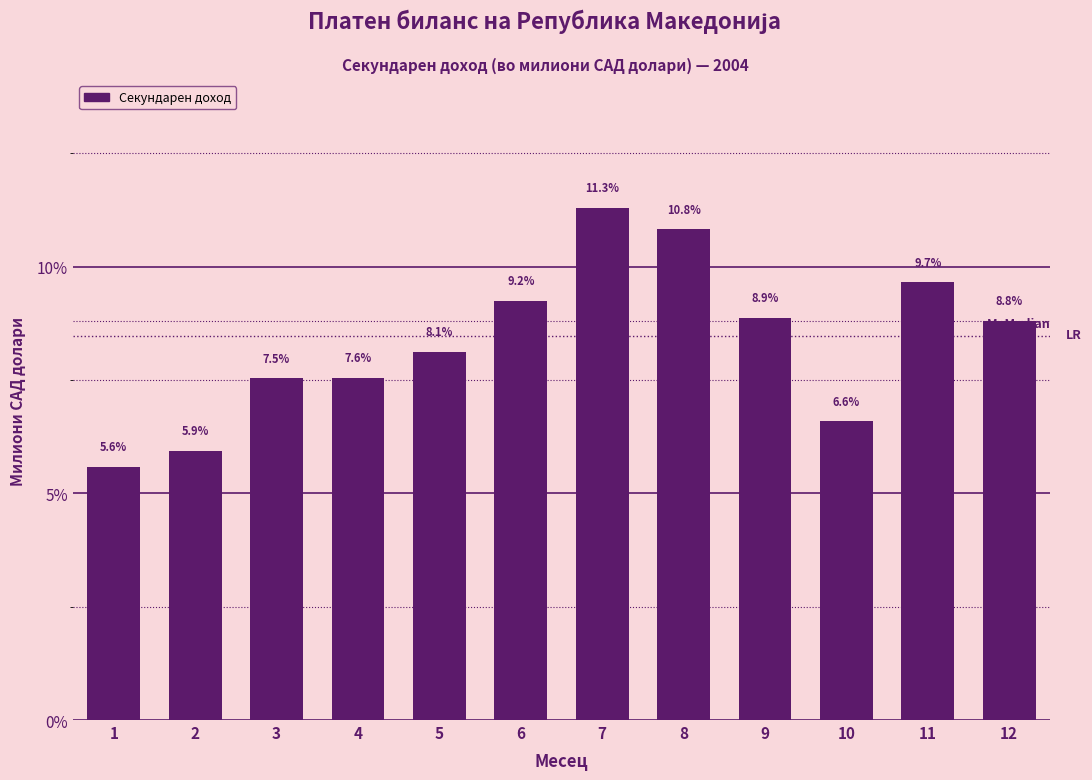

Reading right to left, what are all the values shown in this chart?

8.8	9.7	6.6	8.9	10.8	11.3	9.2	8.1	7.6	7.5	5.9	5.6